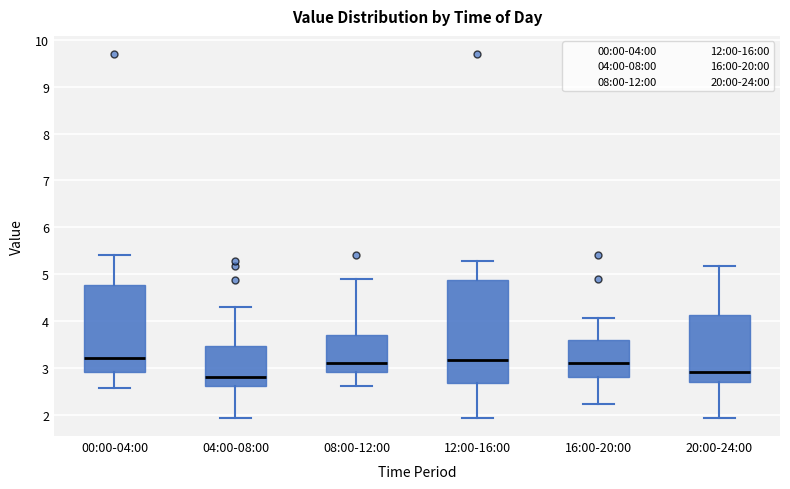

Reading left to right, transcribe this box plot: for each box, give where its median line is, the range the box spans, and where its two whiskers end, as read against the y-axis. The values are not printed on the chart, so give them approximately, as read against the axis.

00:00-04:00: median 3.2, box 2.9 to 4.8, whiskers 2.6 to 5.4
04:00-08:00: median 2.8, box 2.6 to 3.5, whiskers 1.9 to 4.3
08:00-12:00: median 3.1, box 2.9 to 3.7, whiskers 2.6 to 4.9
12:00-16:00: median 3.2, box 2.7 to 4.9, whiskers 1.9 to 5.3
16:00-20:00: median 3.1, box 2.8 to 3.6, whiskers 2.2 to 4.1
20:00-24:00: median 2.9, box 2.7 to 4.1, whiskers 1.9 to 5.2